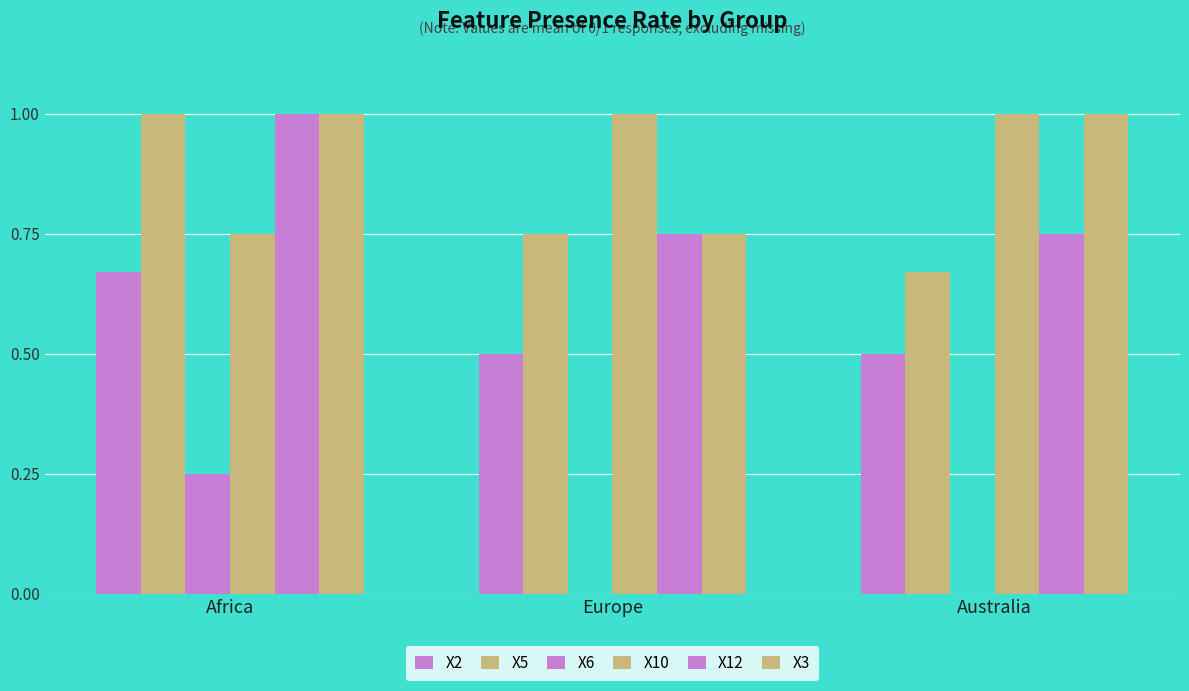

What position from the right is Australia?

1